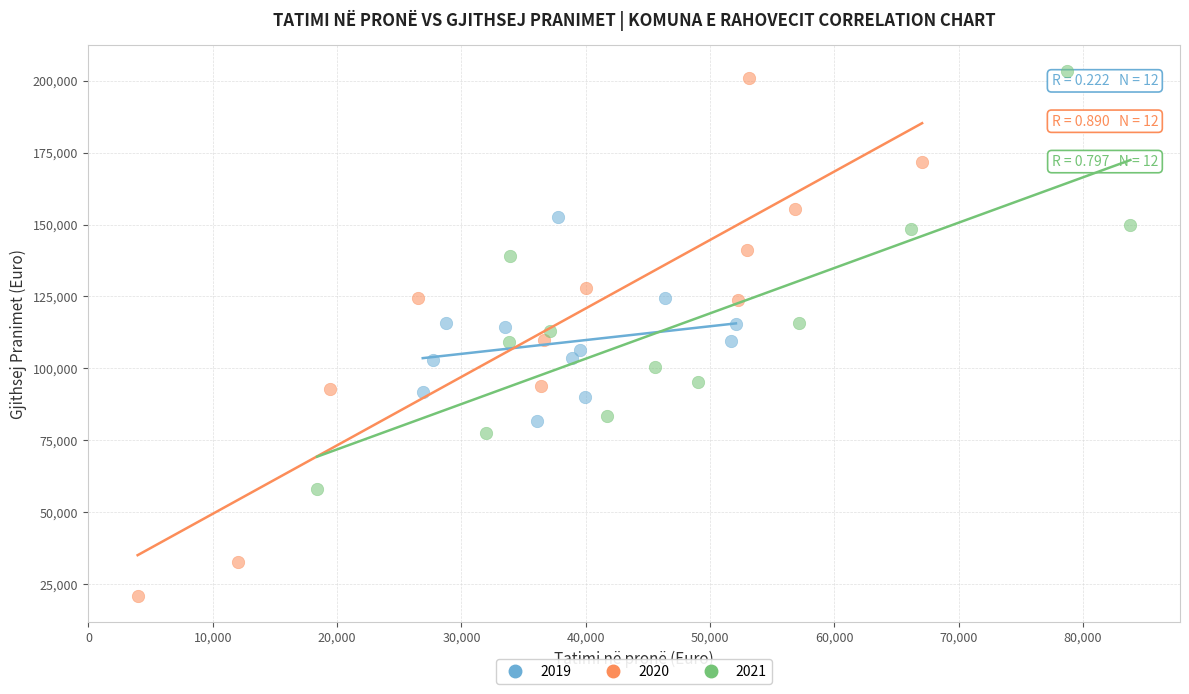

Which series has the largest Y range (max minus min)?

2020